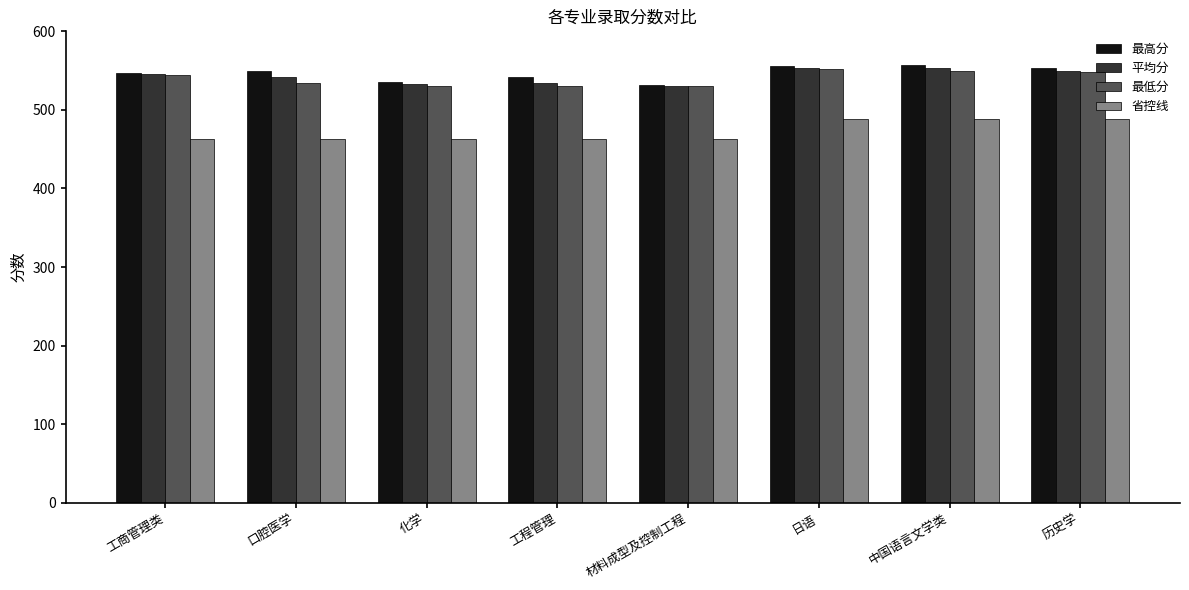

What is the label of the 3rd bar from the right?

日语